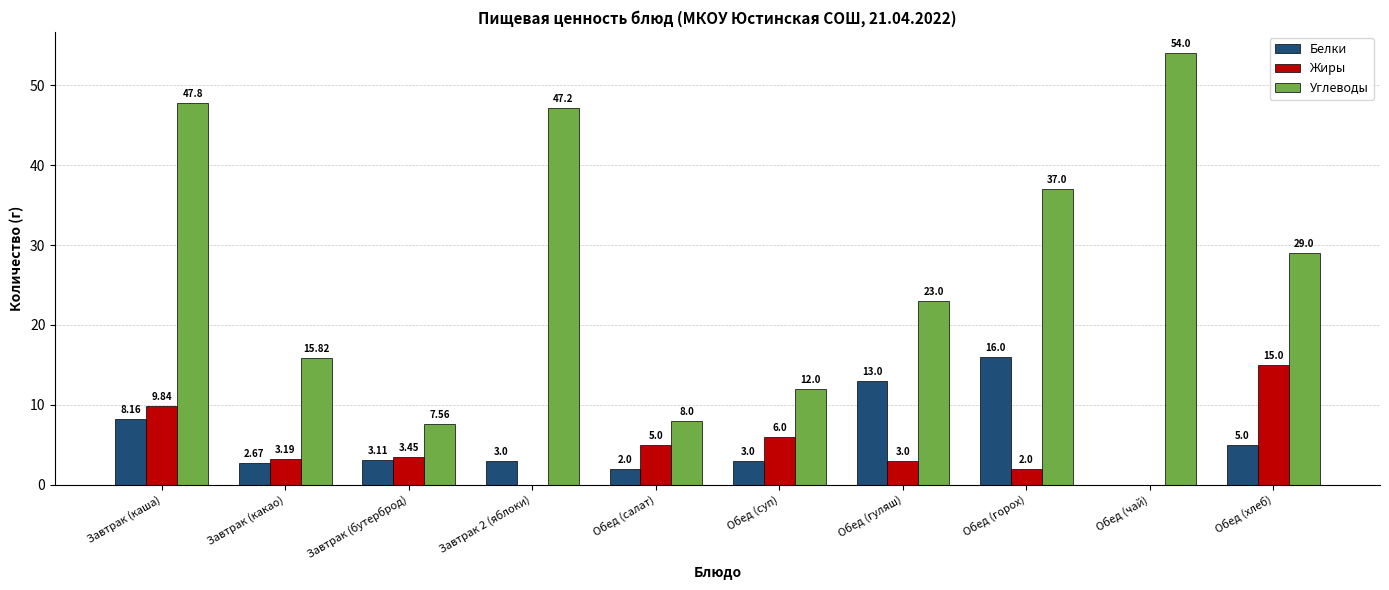

Between Завтрак (какао) and Обед (гуляш), which series saw the biggest shift?

Белки